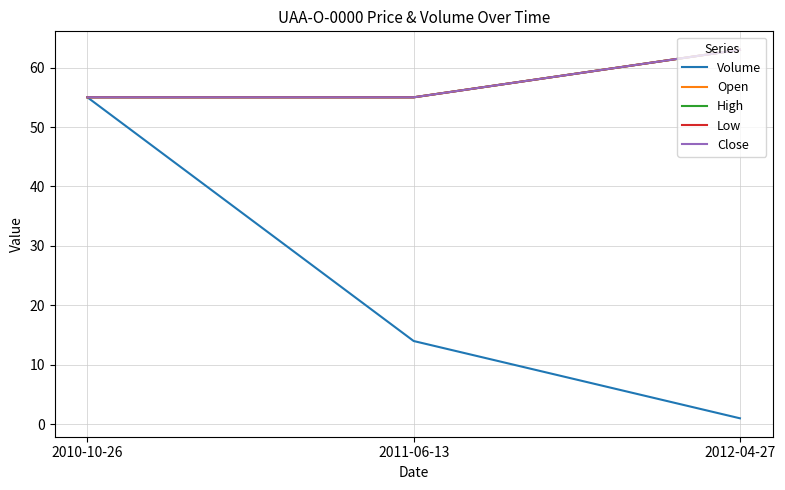

Does the chart display data point markers on the line(s)?

No